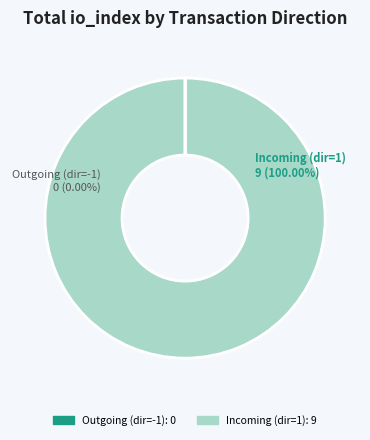

To the nearest percent, what is the average slice percentage?

50%